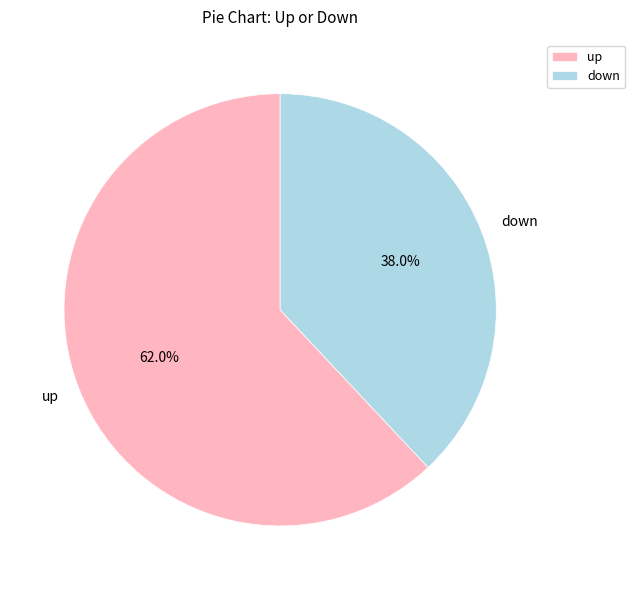

True or false: down accounts for 38% of the total.

True